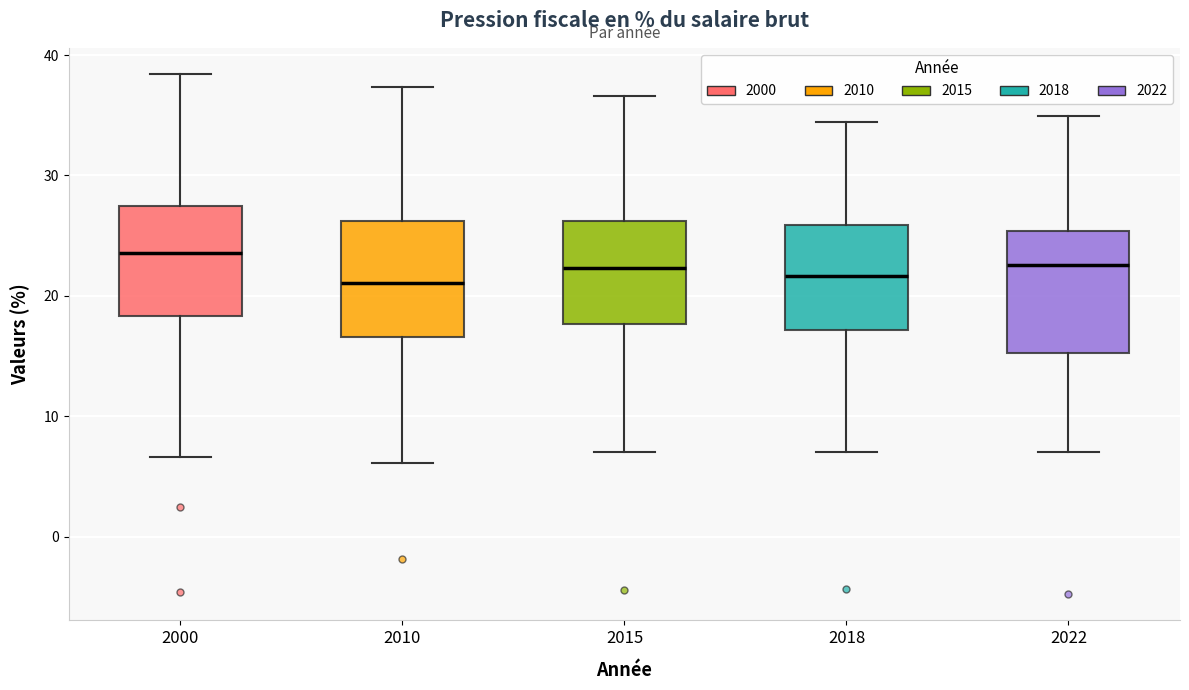

Reading left to right, transcribe this box plot: for each box, give where its median line is, the range the box spans, and where its two whiskers end, as read against the y-axis. The values are not printed on the chart, so give them approximately, as read against the axis.

2000: median 24, box 18 to 27, whiskers 7 to 38
2010: median 21, box 17 to 26, whiskers 6 to 37
2015: median 22, box 18 to 26, whiskers 7 to 37
2018: median 22, box 17 to 26, whiskers 7 to 34
2022: median 23, box 15 to 25, whiskers 7 to 35